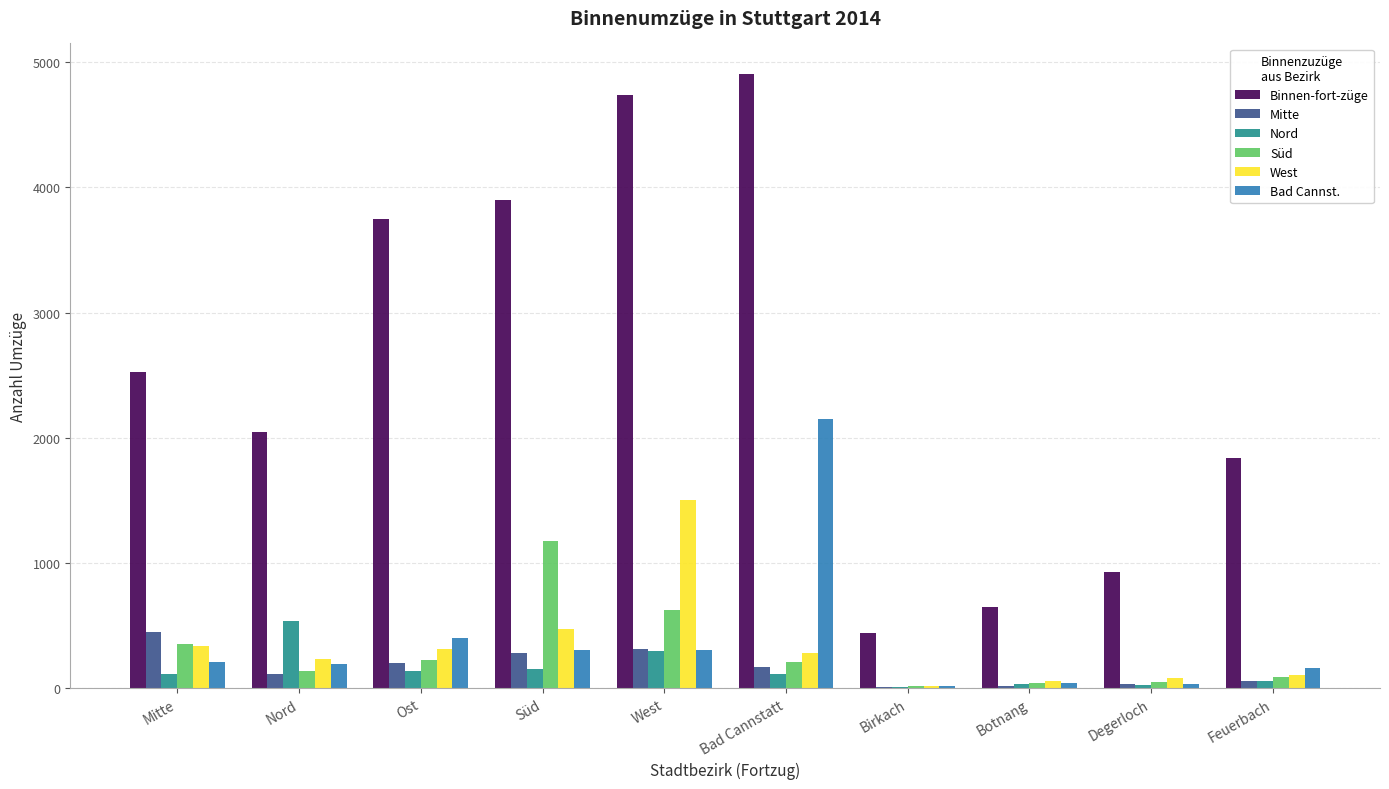

Between Bad Cannstatt and Feuerbach, which series saw the biggest shift?

Binnen-fort-züge